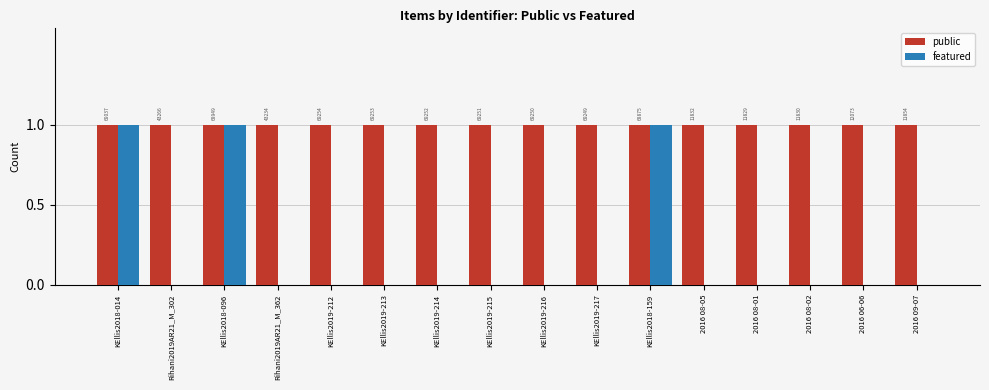

Are the bars grouped side by side (vs. stacked)?

Yes